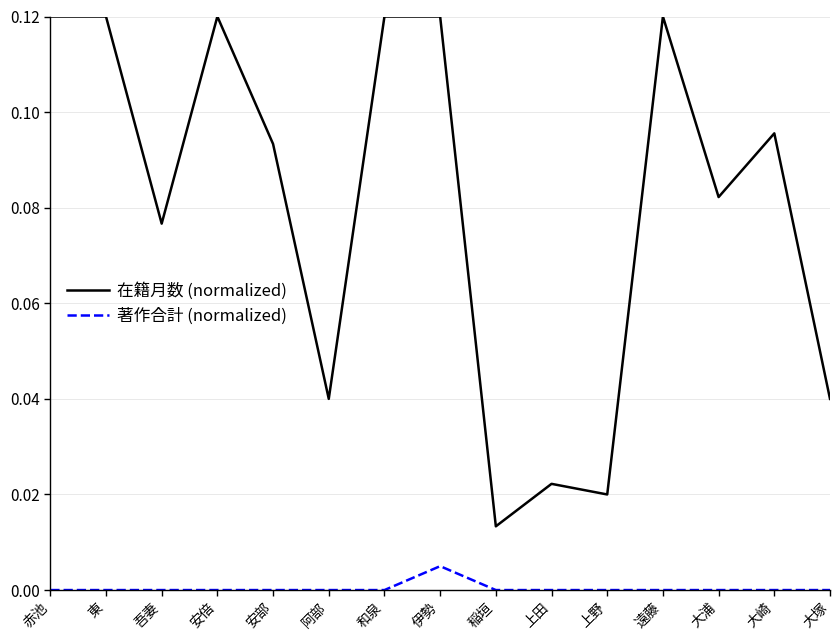

At which label does 在籍月数 (normalized) reach its minimum?

稲垣